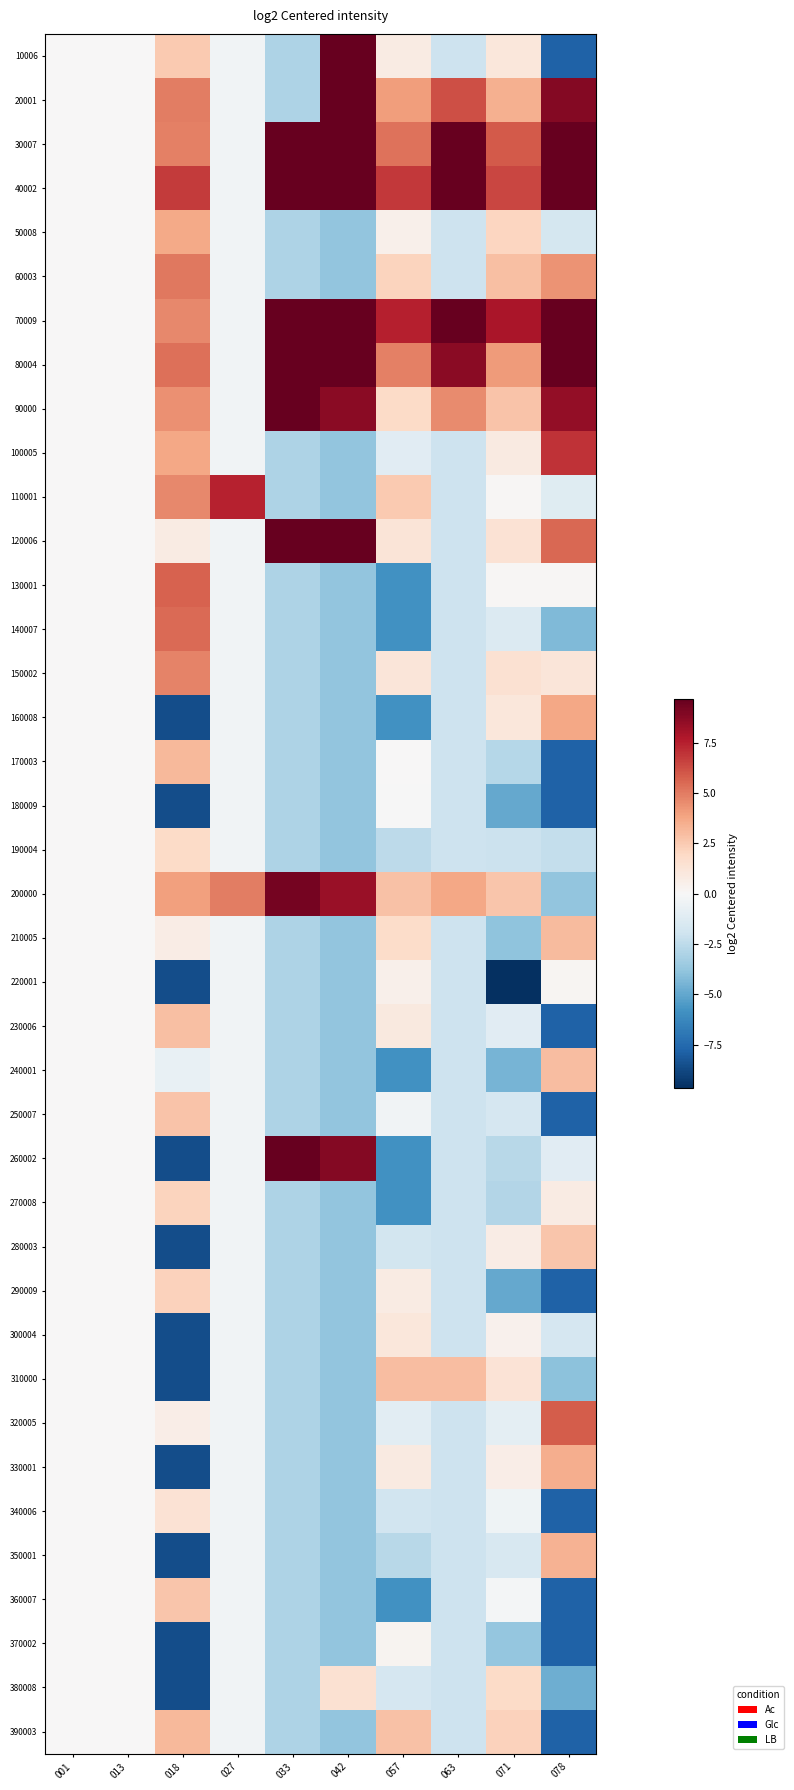

Reading right to left, transcribe all the data shown in this chart.

10006: 078=-7.8	071=1.1	063=-2.0	057=0.8	042=10.0	033=-3.0	027=-0.3	018=2.5	013=0.0	001=0.0
20001: 078=8.9	071=3.5	063=6.3	057=4.0	042=10.9	033=-3.0	027=-0.3	018=5.0	013=0.0	001=0.0
30007: 078=10.4	071=5.9	063=11.5	057=5.2	042=12.1	033=13.0	027=-0.3	018=4.9	013=0.0	001=0.0
40002: 078=10.5	071=6.5	063=11.9	057=6.8	042=12.9	033=13.8	027=-0.3	018=6.8	013=0.0	001=0.0
50008: 078=-1.7	071=2.1	063=-2.0	057=0.5	042=-3.8	033=-3.0	027=-0.3	018=3.7	013=0.0	001=0.0
60003: 078=4.3	071=2.9	063=-2.0	057=2.2	042=-3.8	033=-3.0	027=-0.3	018=5.1	013=0.0	001=0.0
70009: 078=10.0	071=7.9	063=11.8	057=7.5	042=12.6	033=13.5	027=-0.3	018=4.6	013=0.0	001=0.0
80004: 078=10.0	071=4.1	063=8.7	057=4.9	042=10.6	033=11.5	027=-0.3	018=5.4	013=0.0	001=0.0
90000: 078=8.5	071=2.7	063=4.6	057=1.9	042=8.7	033=9.6	027=-0.3	018=4.4	013=0.0	001=0.0
100005: 078=7.0	071=0.9	063=-2.0	057=-1.1	042=-3.8	033=-3.0	027=-0.3	018=3.7	013=0.0	001=0.0
110001: 078=-1.2	071=0.1	063=-2.0	057=2.6	042=-3.8	033=-3.0	027=7.4	018=4.7	013=0.0	001=0.0
120006: 078=5.5	071=1.4	063=-2.0	057=1.3	042=11.0	033=11.8	027=-0.3	018=0.8	013=0.0	001=0.0
130001: 078=0.1	071=0.1	063=-2.0	057=-5.8	042=-3.8	033=-3.0	027=-0.3	018=5.7	013=0.0	001=0.0
140007: 078=-4.2	071=-1.4	063=-2.0	057=-5.8	042=-3.8	033=-3.0	027=-0.3	018=5.5	013=0.0	001=0.0
150002: 078=1.2	071=1.4	063=-2.0	057=1.2	042=-3.8	033=-3.0	027=-0.3	018=4.8	013=0.0	001=0.0
160008: 078=3.7	071=1.1	063=-2.0	057=-5.8	042=-3.8	033=-3.0	027=-0.3	018=-8.6	013=0.0	001=0.0
170003: 078=-7.8	071=-2.7	063=-2.0	057=0.0	042=-3.8	033=-3.0	027=-0.3	018=3.1	013=0.0	001=0.0
180009: 078=-7.8	071=-4.9	063=-2.0	057=-0.0	042=-3.8	033=-3.0	027=-0.3	018=-8.6	013=0.0	001=0.0
190004: 078=-2.3	071=-2.1	063=-2.0	057=-2.5	042=-3.8	033=-3.0	027=-0.3	018=1.8	013=0.0	001=0.0
200000: 078=-3.8	071=2.7	063=3.8	057=2.8	042=8.4	033=9.2	027=5.0	018=3.9	013=0.0	001=0.0
210005: 078=3.1	071=-3.9	063=-2.0	057=1.8	042=-3.8	033=-3.0	027=-0.3	018=0.8	013=0.0	001=0.0
220001: 078=0.2	071=-12.0	063=-2.0	057=0.5	042=-3.8	033=-3.0	027=-0.3	018=-8.6	013=0.0	001=0.0
230006: 078=-7.8	071=-1.1	063=-2.0	057=1.0	042=-3.8	033=-3.0	027=-0.3	018=2.9	013=0.0	001=0.0
240001: 078=3.0	071=-4.5	063=-2.0	057=-5.8	042=-3.8	033=-3.0	027=-0.3	018=-0.7	013=0.0	001=0.0
250007: 078=-7.8	071=-1.6	063=-2.0	057=-0.3	042=-3.8	033=-3.0	027=-0.3	018=2.7	013=0.0	001=0.0
260002: 078=-1.1	071=-2.7	063=-2.0	057=-5.8	042=8.9	033=9.7	027=-0.3	018=-8.6	013=0.0	001=0.0
270008: 078=0.8	071=-2.8	063=-2.0	057=-5.8	042=-3.8	033=-3.0	027=-0.3	018=2.2	013=0.0	001=0.0
280003: 078=2.7	071=0.7	063=-2.0	057=-1.8	042=-3.8	033=-3.0	027=-0.3	018=-8.6	013=0.0	001=0.0
290009: 078=-7.8	071=-5.0	063=-2.0	057=0.8	042=-3.8	033=-3.0	027=-0.3	018=2.2	013=0.0	001=0.0
300004: 078=-1.6	071=0.4	063=-2.0	057=1.1	042=-3.8	033=-3.0	027=-0.3	018=-8.6	013=0.0	001=0.0
310000: 078=-3.9	071=1.3	063=3.0	057=2.9	042=-3.8	033=-3.0	027=-0.3	018=-8.6	013=0.0	001=0.0
320005: 078=5.8	071=-1.0	063=-2.0	057=-1.0	042=-3.8	033=-3.0	027=-0.3	018=0.6	013=0.0	001=0.0
330001: 078=3.5	071=0.7	063=-2.0	057=0.9	042=-3.8	033=-3.0	027=-0.3	018=-8.6	013=0.0	001=0.0
340006: 078=-7.8	071=-0.4	063=-2.0	057=-1.8	042=-3.8	033=-3.0	027=-0.3	018=1.4	013=0.0	001=0.0
350001: 078=3.4	071=-1.5	063=-2.0	057=-2.7	042=-3.8	033=-3.0	027=-0.3	018=-8.6	013=0.0	001=0.0
360007: 078=-7.8	071=-0.2	063=-2.0	057=-5.8	042=-3.8	033=-3.0	027=-0.3	018=2.7	013=0.0	001=0.0
370002: 078=-7.8	071=-3.7	063=-2.0	057=0.3	042=-3.8	033=-3.0	027=-0.3	018=-8.6	013=0.0	001=0.0
380008: 078=-4.8	071=1.8	063=-2.0	057=-1.6	042=1.5	033=-3.0	027=-0.3	018=-8.6	013=0.0	001=0.0
390003: 078=-7.8	071=2.2	063=-2.0	057=2.9	042=-3.8	033=-3.0	027=-0.3	018=3.1	013=0.0	001=0.0